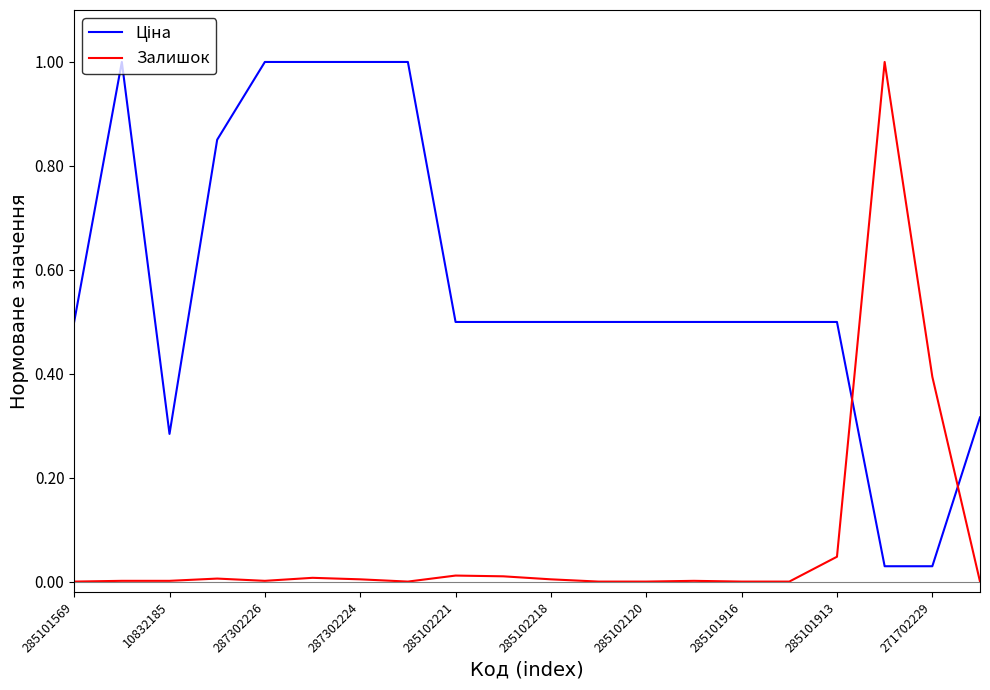

Is this an area chart (filled region under the line)?

No